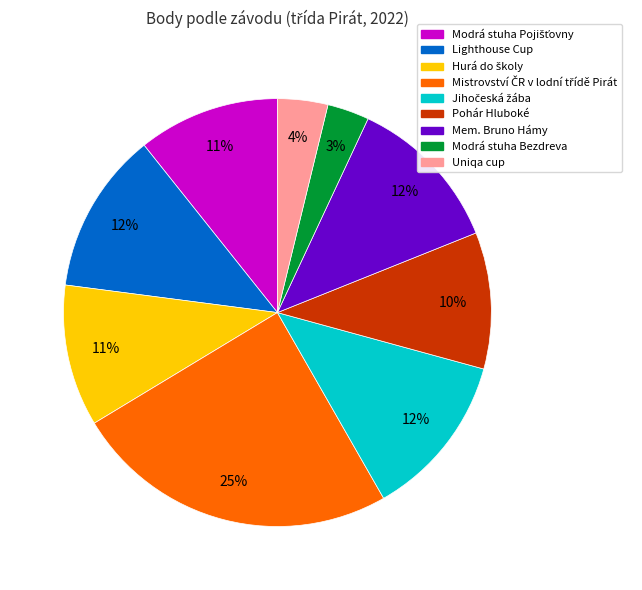

Combined, do Pohár Hluboké and Mem. Bruno Hámy account for over 50%?

No